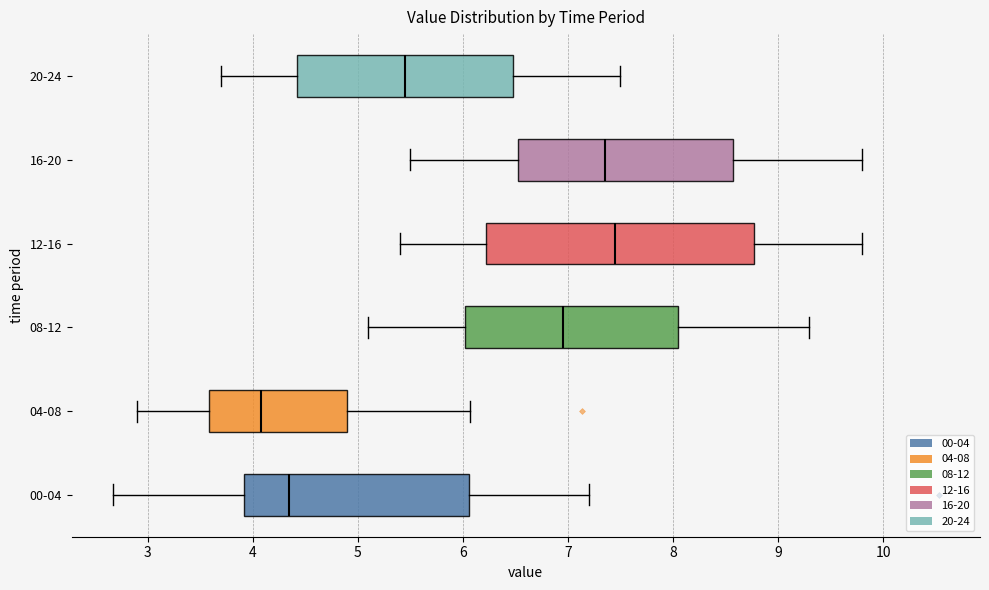

Comparing the boxes themselves (not the whiskers), which one is the widest?

12-16